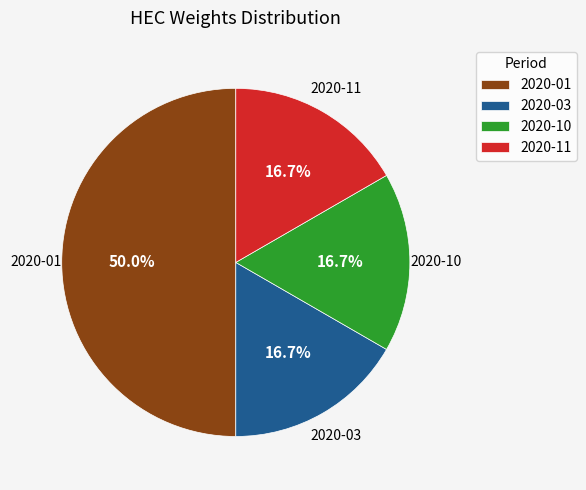

What is the largest slice in the pie chart?

2020-01